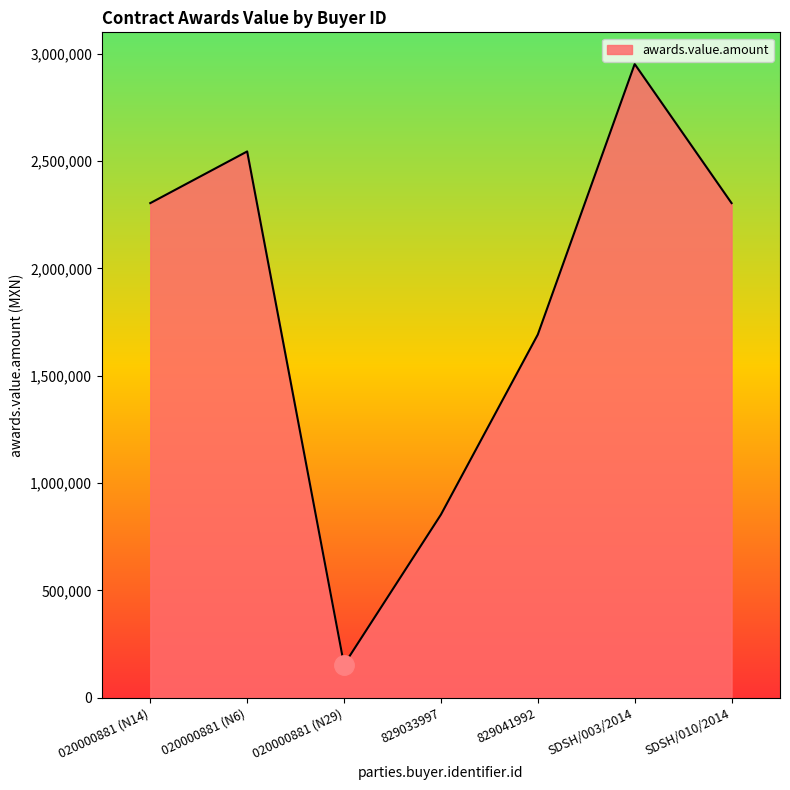

How many values exceed 2303842?

4